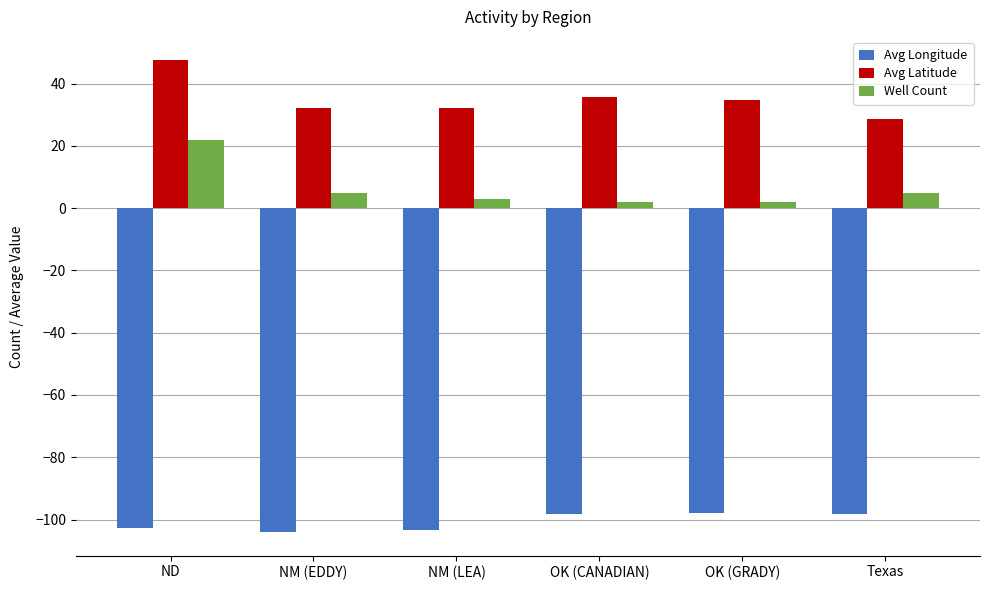

What is the approximate value of Avg Longitude at ND?

-102.7